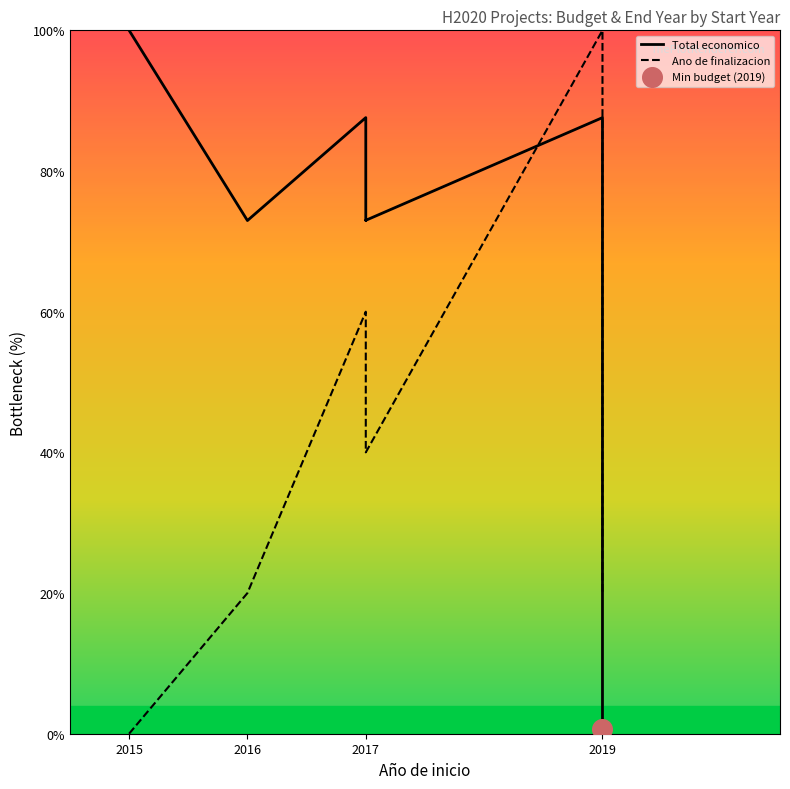

Which series reaches the maximum Y coordinate?

Total economico